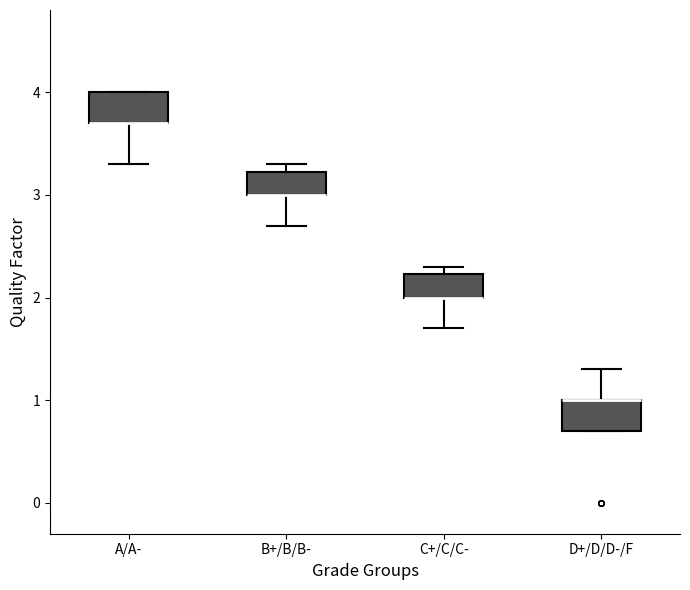

Reading left to right, transcribe this box plot: for each box, give where its median line is, the range the box spans, and where its two whiskers end, as read against the y-axis. The values are not printed on the chart, so give them approximately, as read against the axis.

A/A-: median 3.7 (drawn on the box's lower edge), box 3.7 to 4.0, whiskers 3.3 to 4.0
B+/B/B-: median 3.0 (drawn on the box's lower edge), box 3.0 to 3.2, whiskers 2.7 to 3.3
C+/C/C-: median 2.0 (drawn on the box's lower edge), box 2.0 to 2.2, whiskers 1.7 to 2.3
D+/D/D-/F: median 1.0 (drawn on the box's upper edge), box 0.7 to 1.0, whiskers 0.7 to 1.3